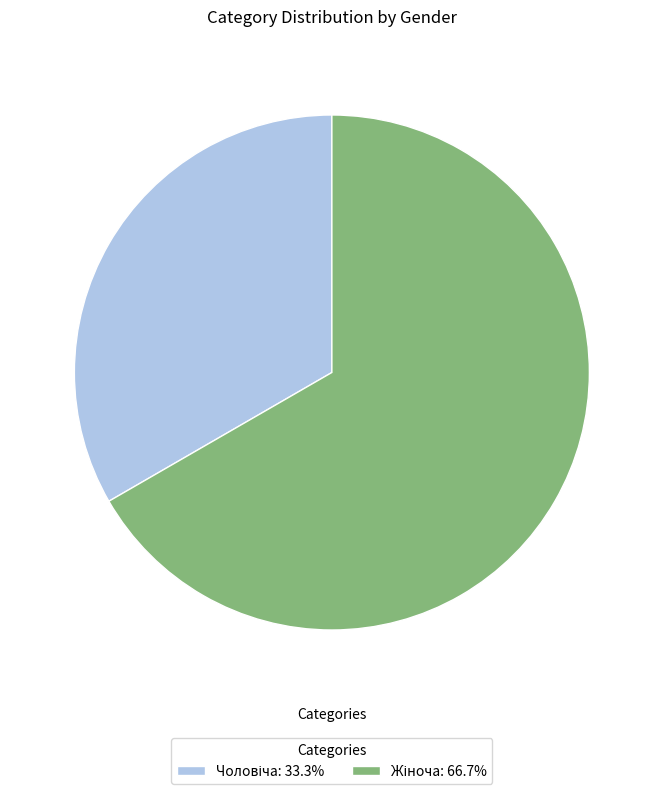

Is there any slice that represents more than half of the pie?

Yes